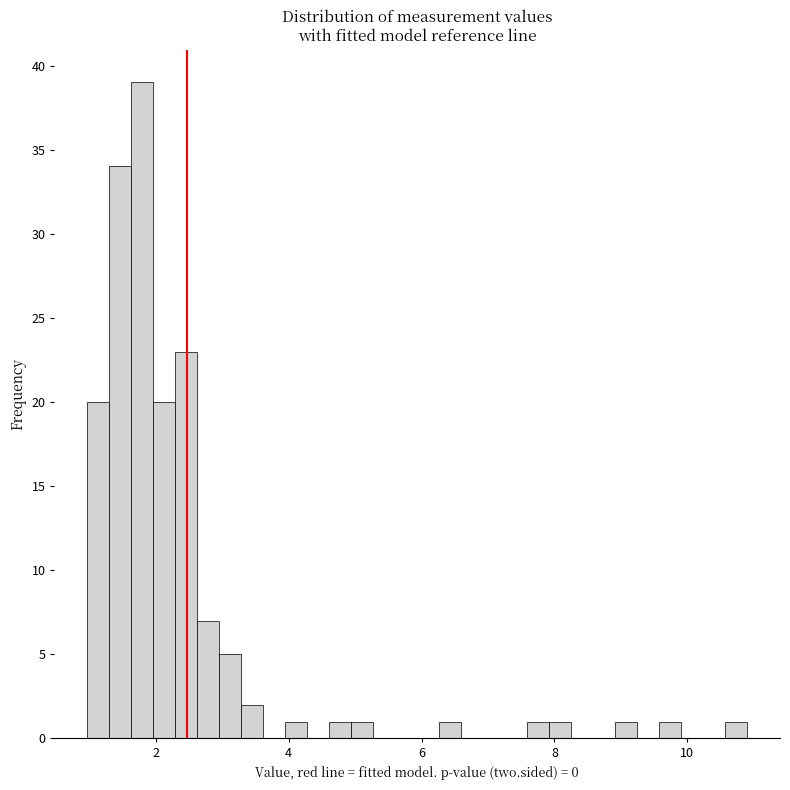

Read against the x-axis, roughly where is the centre of the tallest bar?

1.8